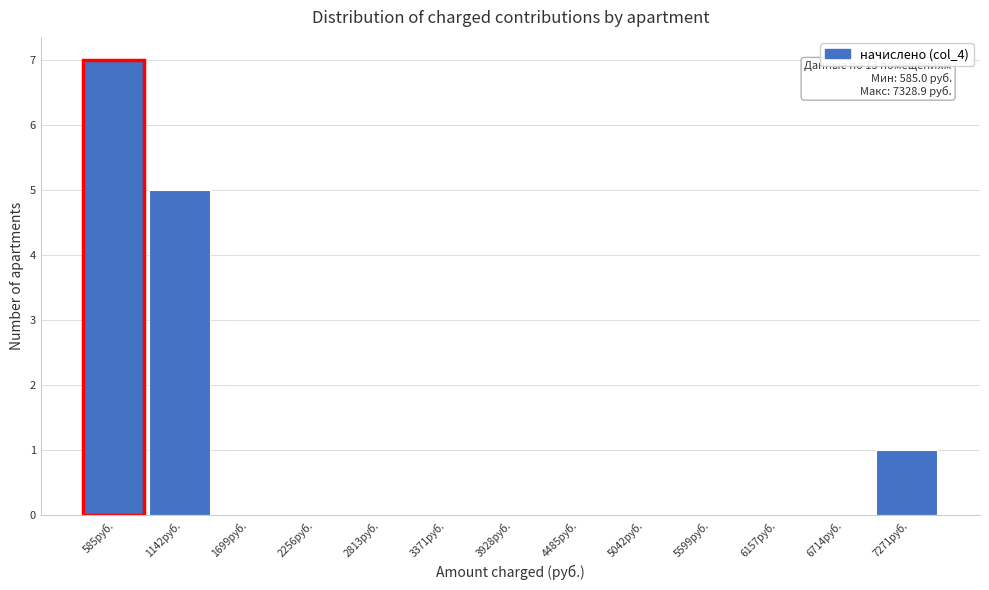

Reading left to right, what are all the values shown in this chart?

585руб.=7	1142руб.=5	1699руб.=0	2256руб.=0	2813руб.=0	3371руб.=0	3928руб.=0	4485руб.=0	5042руб.=0	5599руб.=0	6157руб.=0	6714руб.=0	7271руб.=1